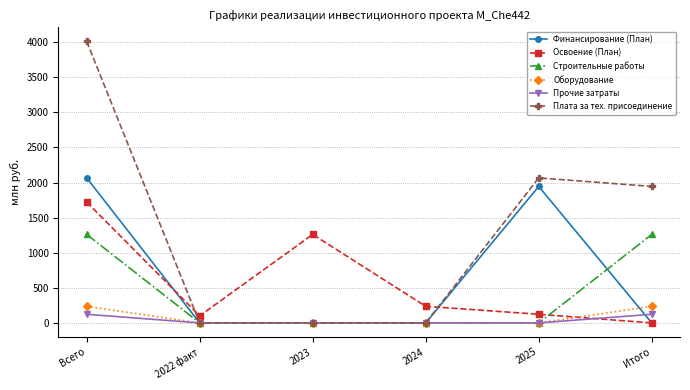

Reading left to right, list all the values displayed in this chart.

Финансирование (План): 2066.6	0.0	0.0	0.0	1945.1	0.0
Освоение (План): 1722.2	101.3	1261.0	236.6	123.4	0.0
Строительные работы: 1261.0	0.0	0.0	0.0	0.0	1261.0
Оборудование: 236.6	0.0	0.0	0.0	0.0	236.6
Прочие затраты: 123.4	0.0	0.0	0.0	0.0	123.4
Плата за тех. присоединение: 4011.8	0.0	0.0	0.0	2066.6	1945.1